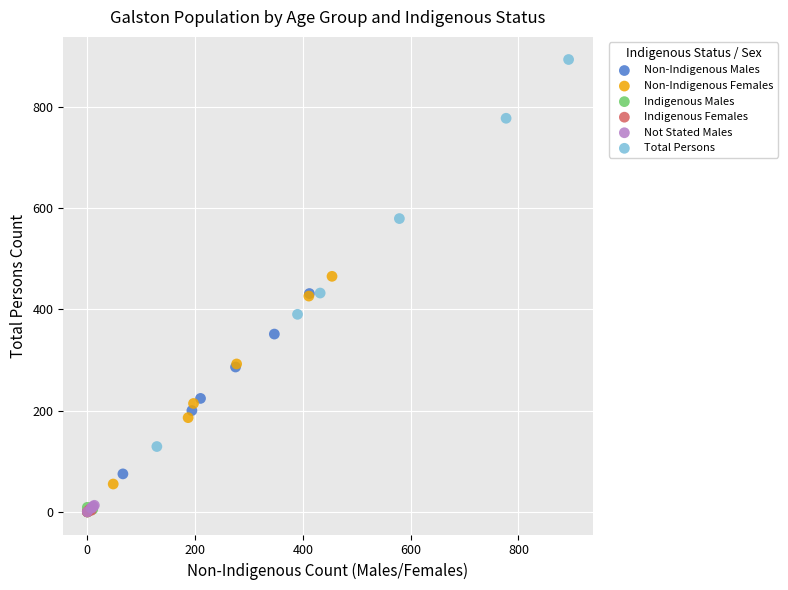

Which series has the largest Y range (max minus min)?

Total Persons